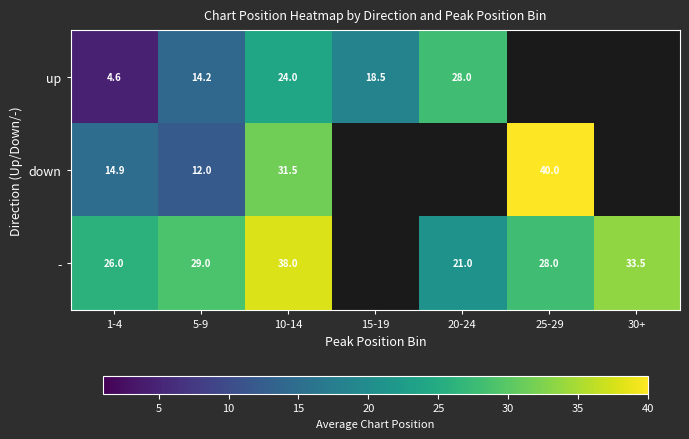

Is it true that - equals 28.0 at 25-29?

True